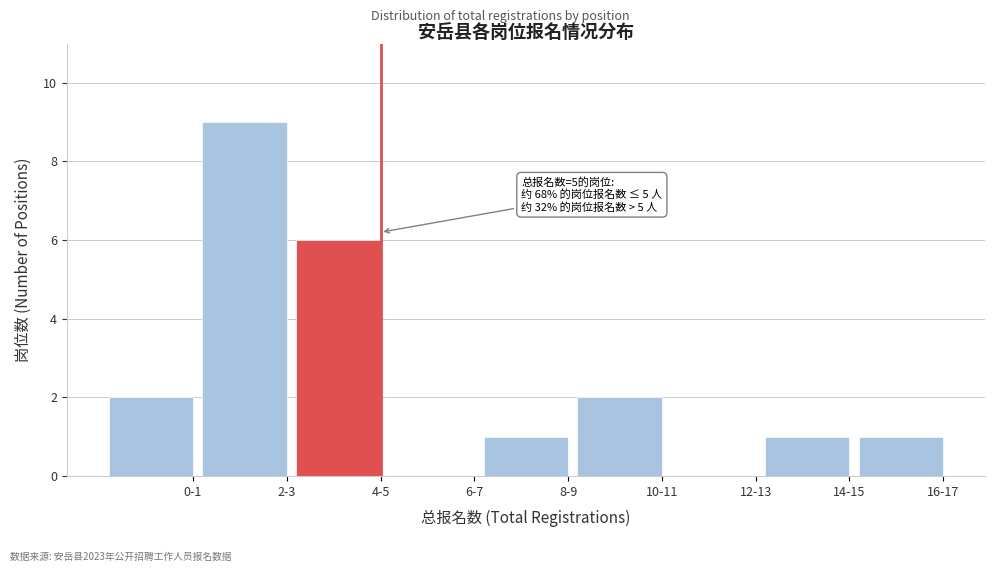

Reading left to right, transcribe all the data shown in this chart.

0-1=2	2-3=9	4-5=6	6-7=0	8-9=1	10-11=2	12-13=0	14-15=1	16-17=1